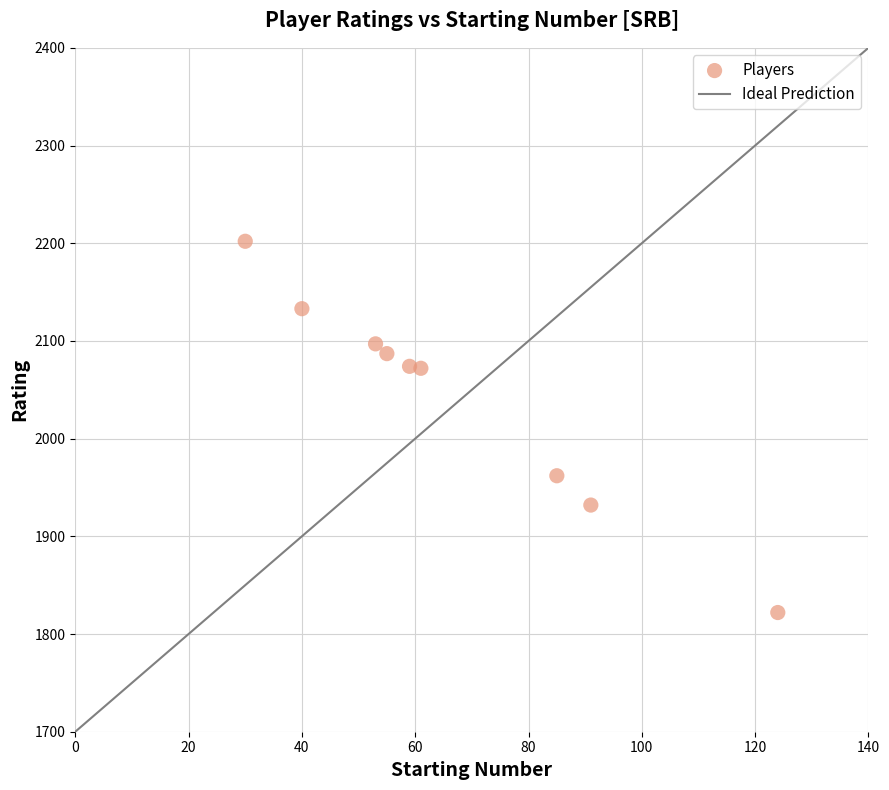

What Y value in the scatter plot is closest to 2012?

1962